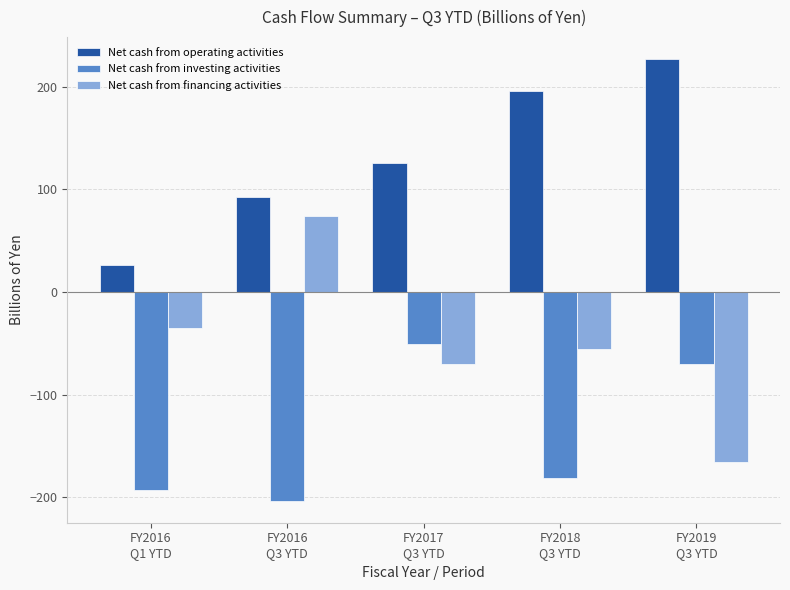

The Net cash from investing activities series shows -203.3 at FY2016
Q3 YTD. True or false?

True